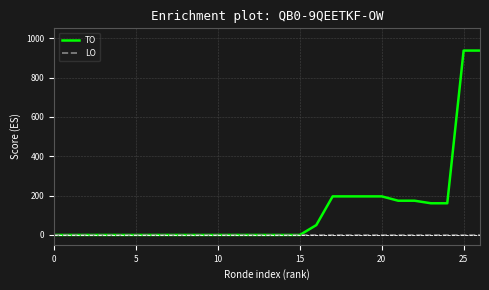

Which series has the largest range (max minus min)?

TO